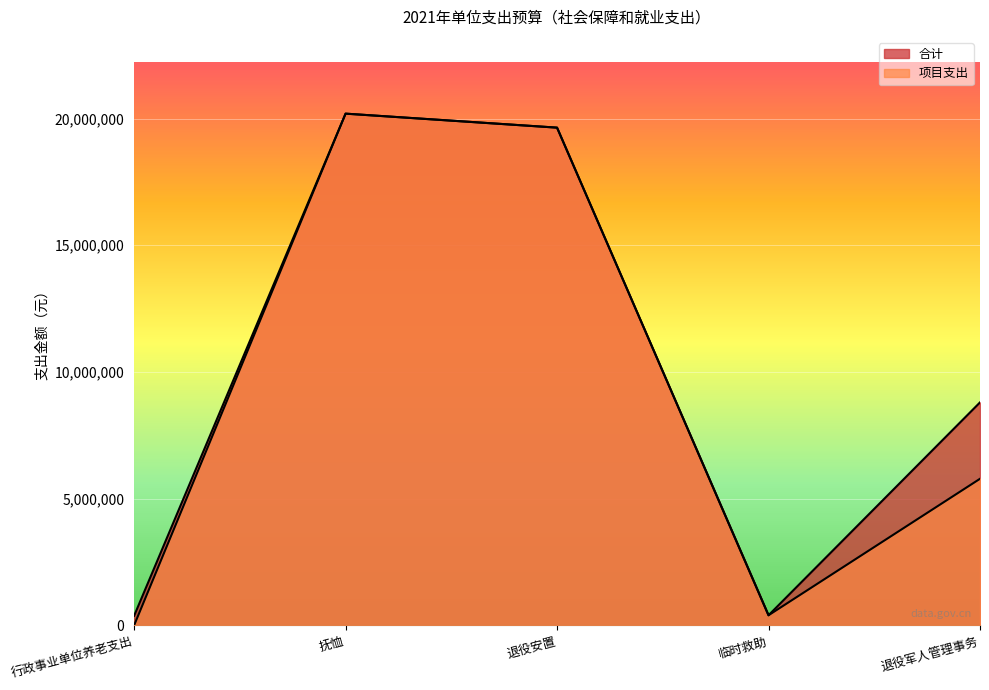

Reading right to left, transcribe all the data shown in this chart.

合计: 退役军人管理事务=8799900	临时救助=398500	退役安置=19643100	抚恤=20195500	行政事业单位养老支出=376600
项目支出: 退役军人管理事务=5785000	临时救助=398500	退役安置=19643100	抚恤=20195500	行政事业单位养老支出=0